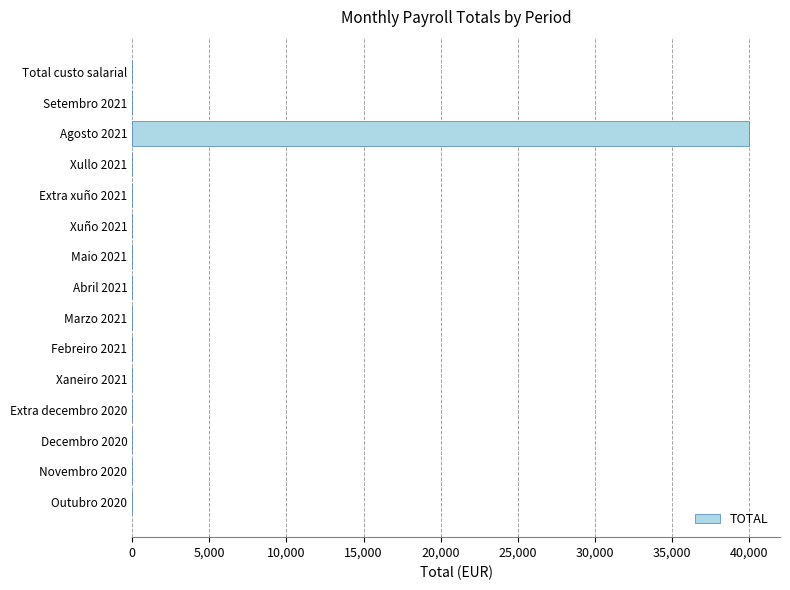

Reading bottom to top, extract all data points from this chart.

Outubro 2020=0	Novembro 2020=0	Decembro 2020=0	Extra decembro 2020=0	Xaneiro 2021=0	Febreiro 2021=0	Marzo 2021=0	Abril 2021=0	Maio 2021=0	Xuño 2021=0	Extra xuño 2021=0	Xullo 2021=0	Agosto 2021=40000	Setembro 2021=0	Total custo salarial=0